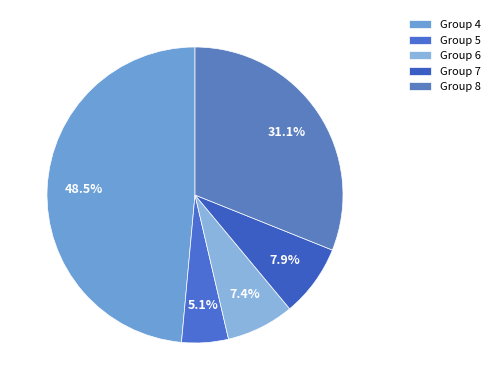

How many slices are in this pie chart?

5